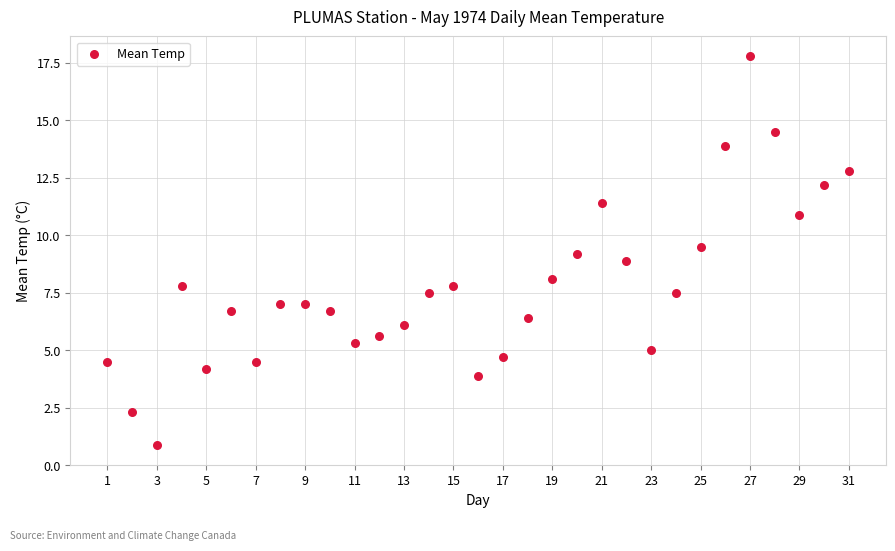

What is the range of Y values (max minus min)?

16.9